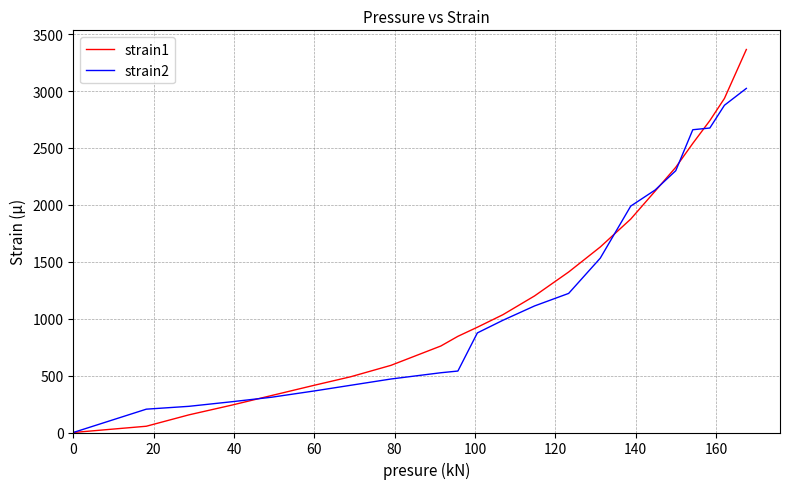

Rank the series by their maximum value, from highest to lowest.

strain1, strain2